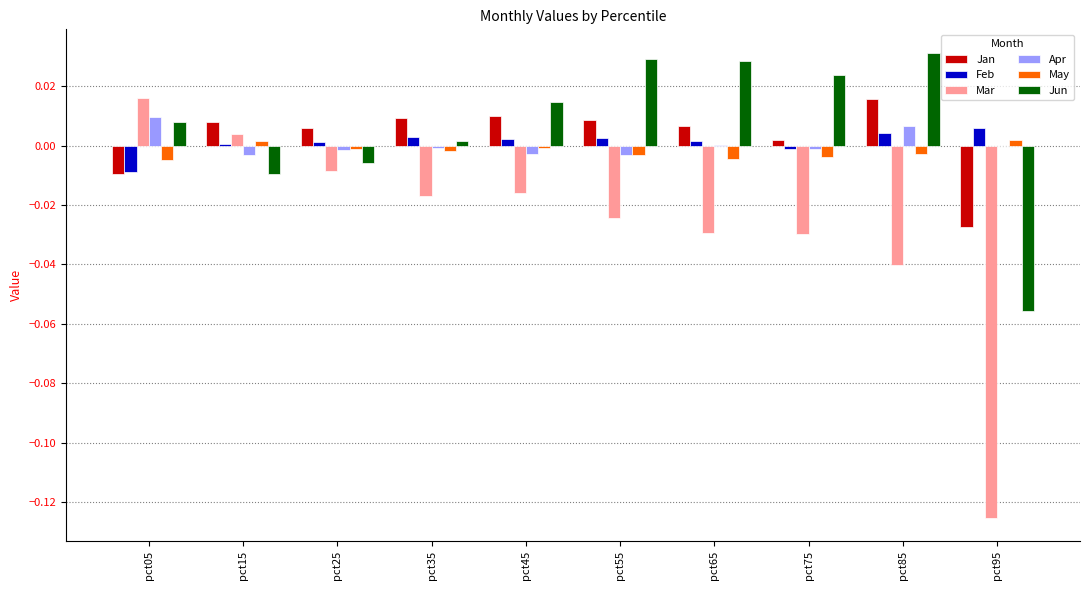

Is the value of Jun at pct05 greater than the value of Feb at pct75?

Yes